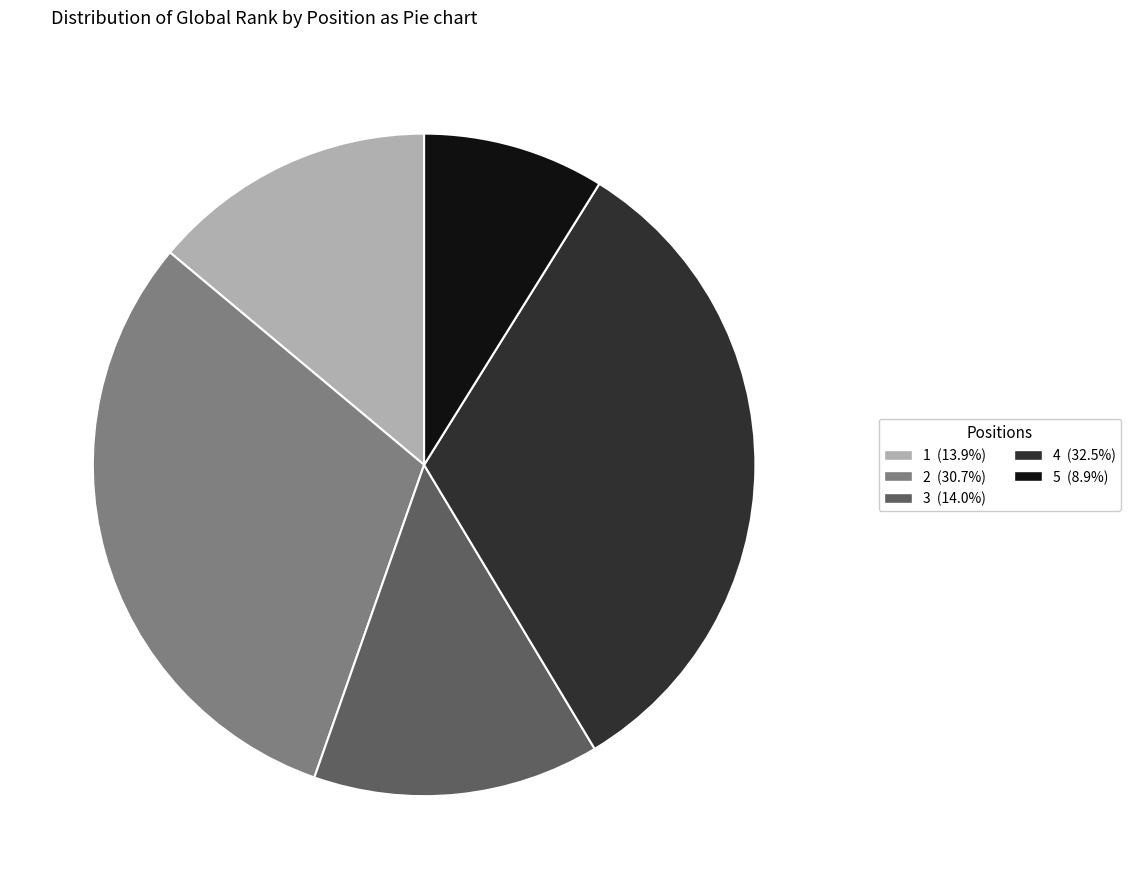

Does 3 (14.0%) represent more than half of the total?

No